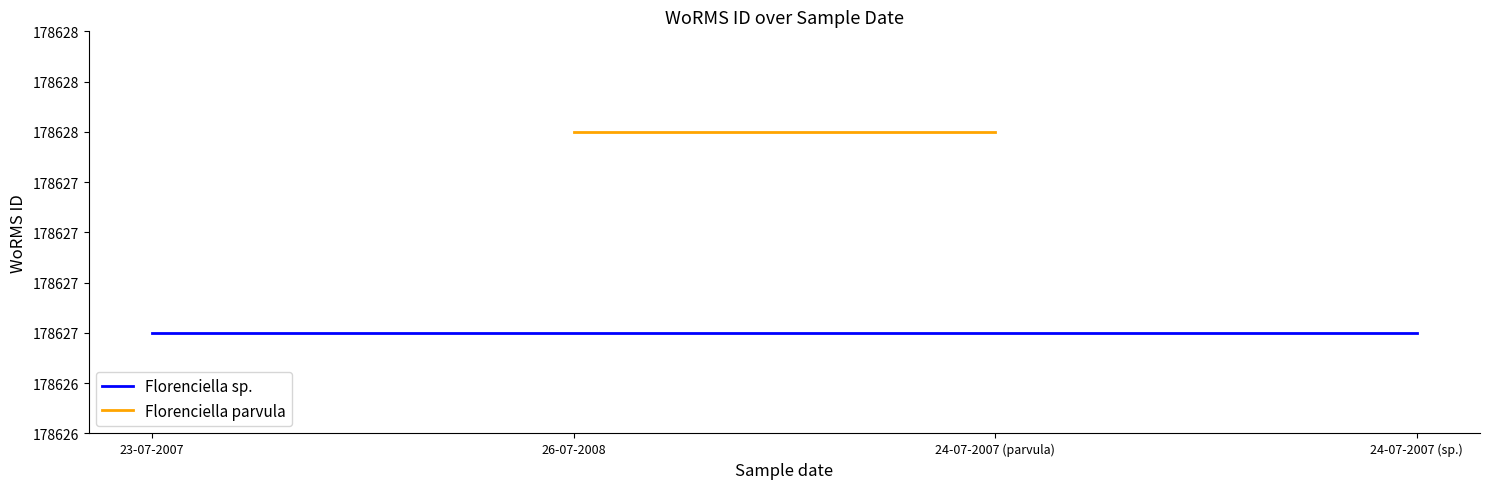

What is the average value of the Florenciella sp. series?

178627